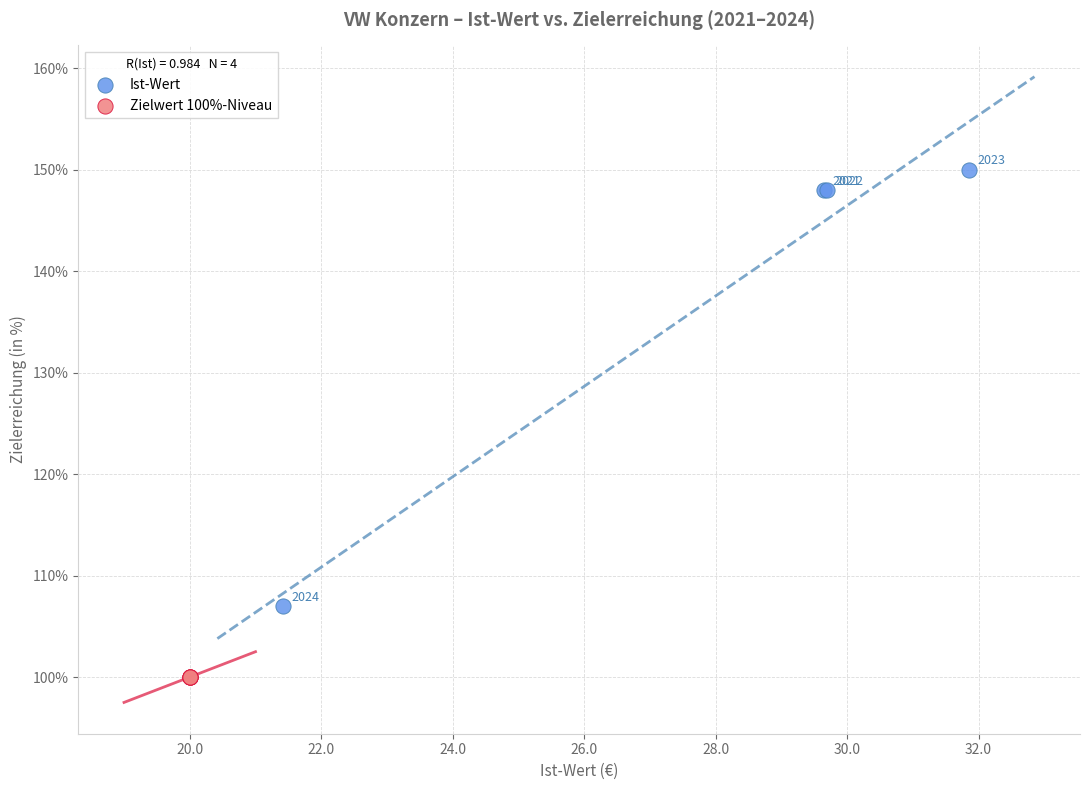

Which series reaches the minimum Y coordinate?

Zielwert 100%-Niveau